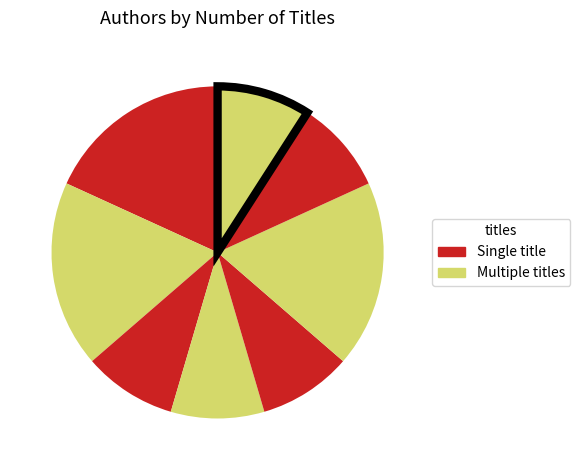

How many segments does this pie chart have?

8